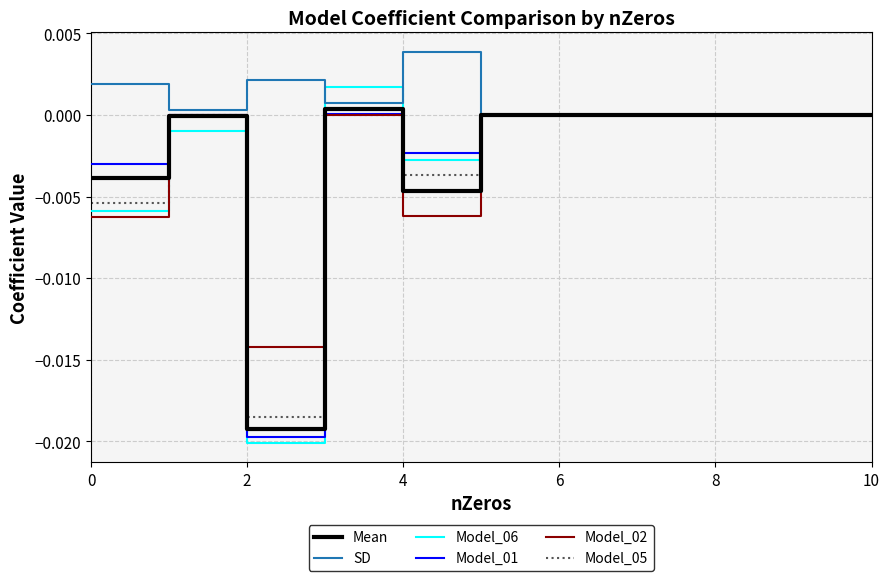

Which series has the largest total across all categories?

SD